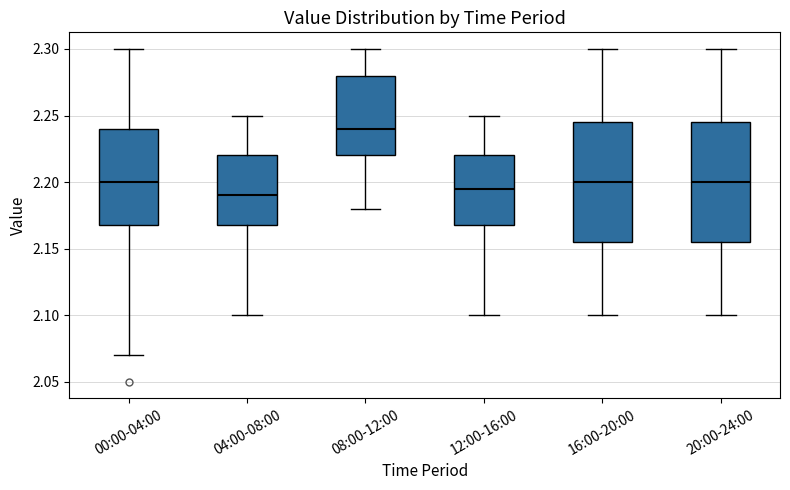

Where is the upper edge of the box for 04:00-08:00 on the y-axis? The values are not printed on the chart, so give them approximately, as read against the axis.

2.220